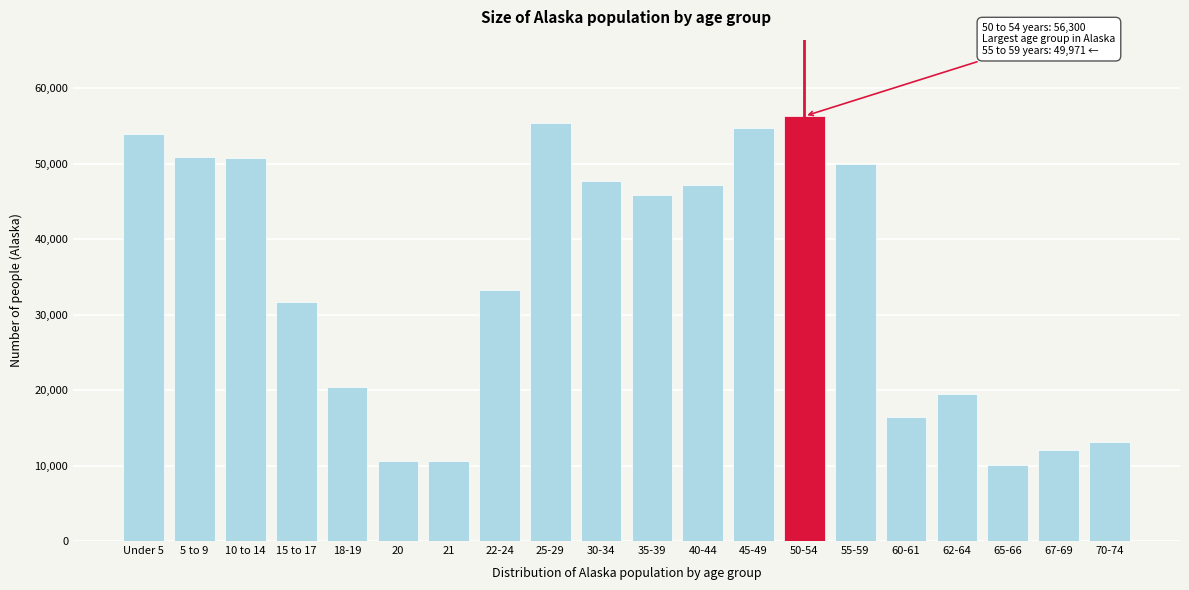

What is the smallest value displayed?

10103